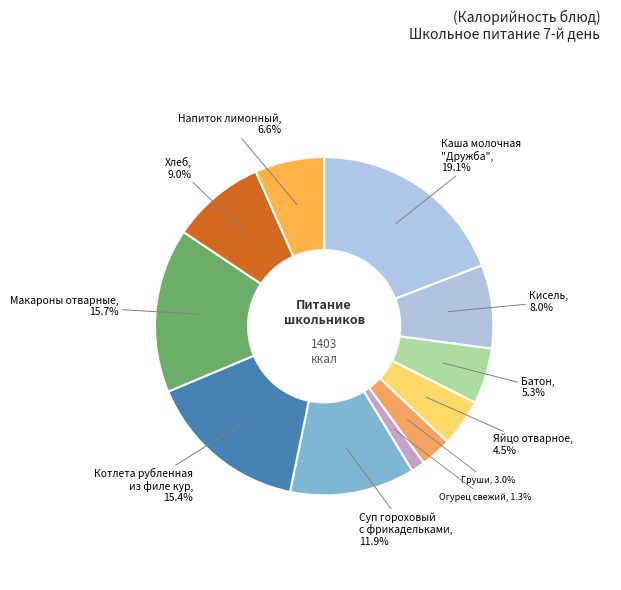

Does any single category account for the majority?

No